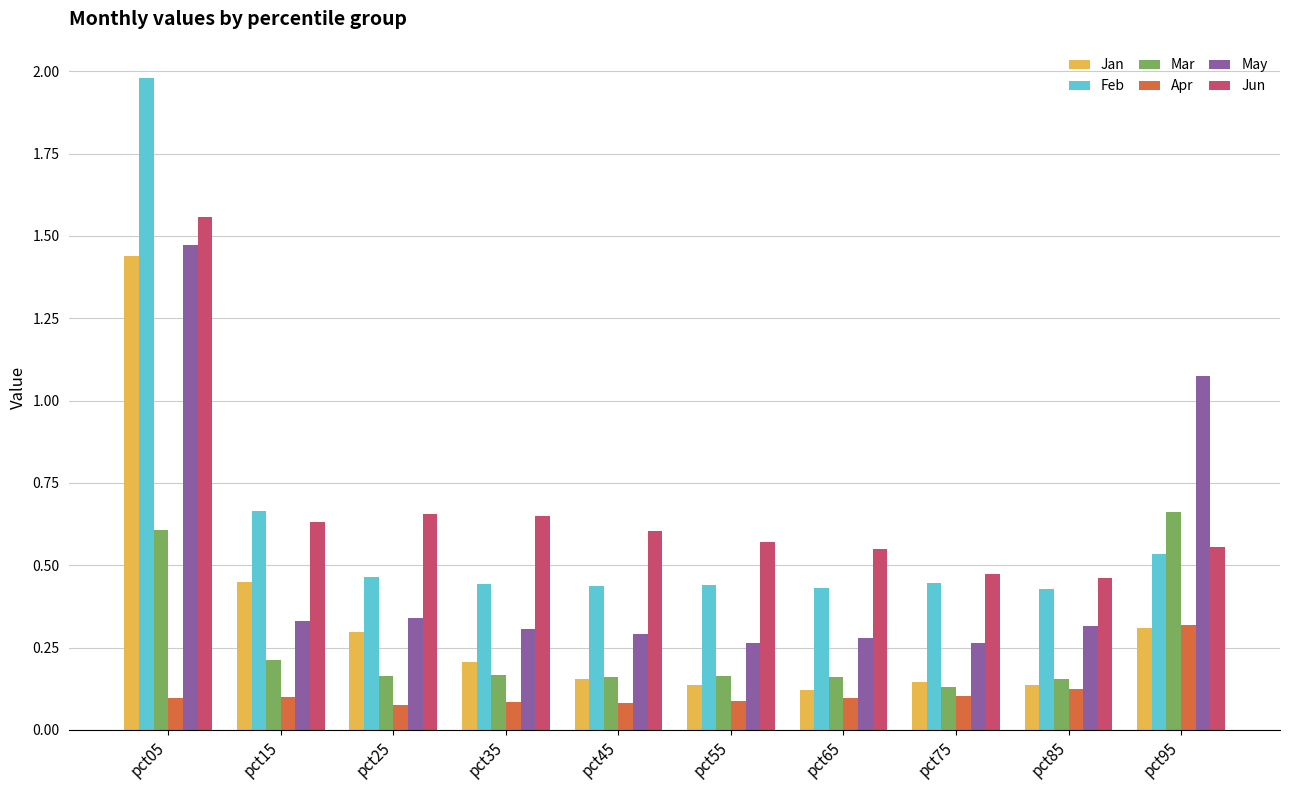

What is the total value across all series at pct35?

1.9